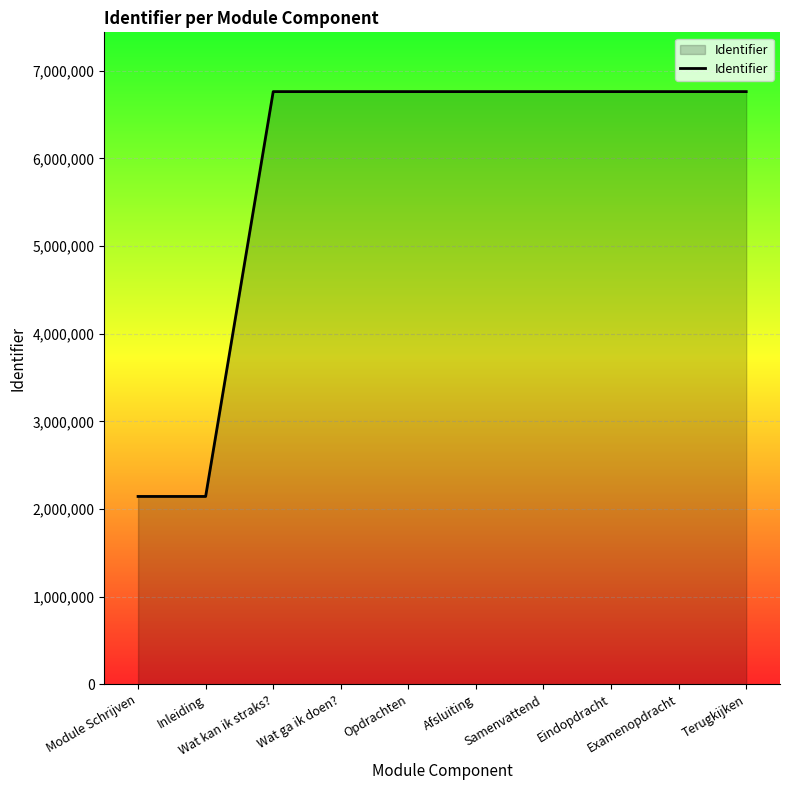

Does the chart display data point markers on the line(s)?

No